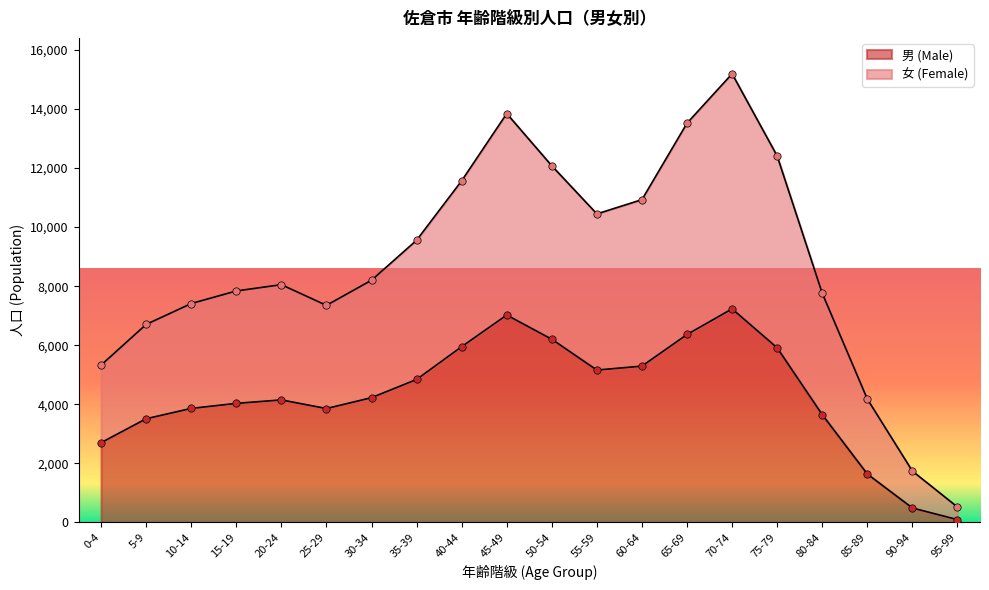

Which series reaches the maximum Y coordinate?

女 (Female)